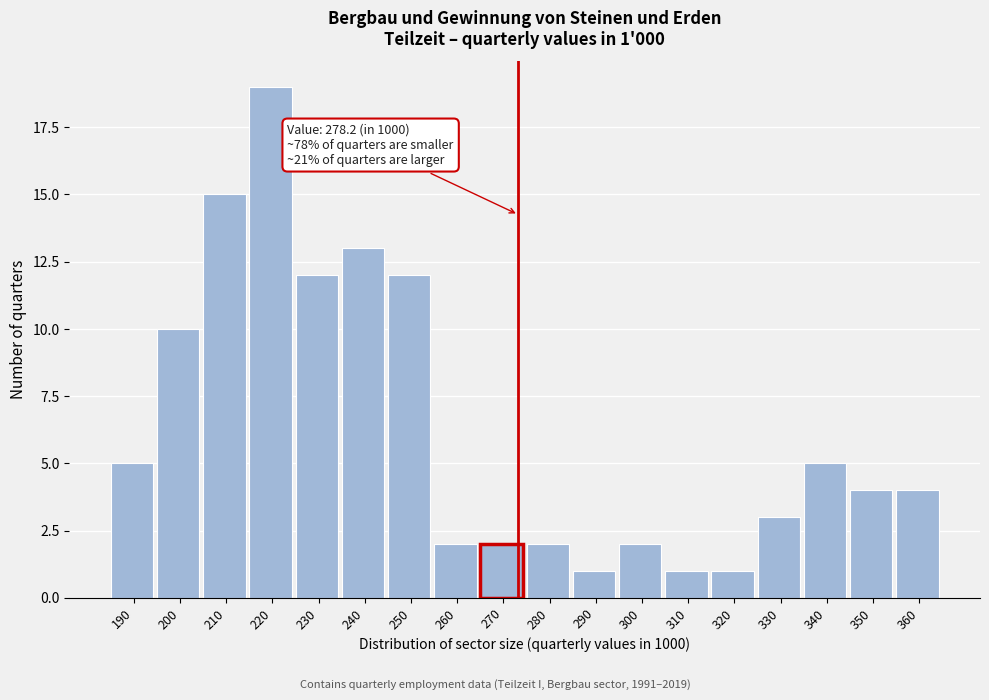

Reading left to right, list all the values displayed in this chart.

190=5	200=10	210=15	220=19	230=12	240=13	250=12	260=2	270=2	280=2	290=1	300=2	310=1	320=1	330=3	340=5	350=4	360=4